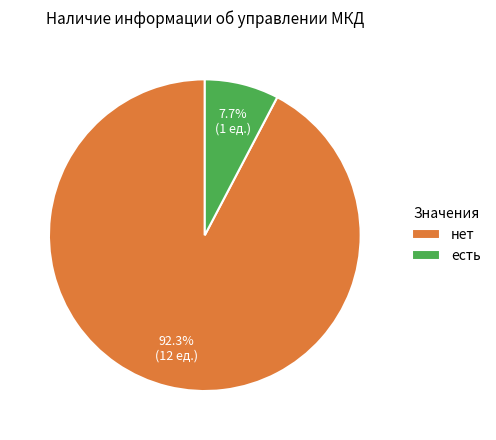

Does any single category account for the majority?

Yes